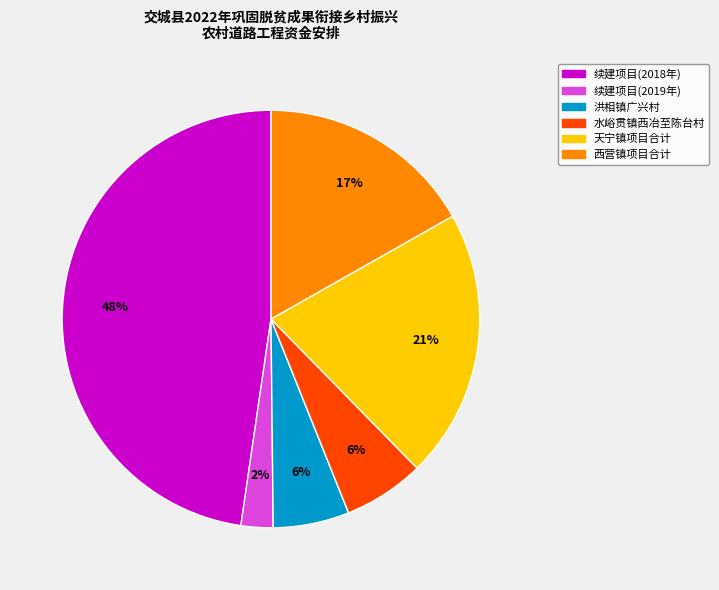

To the nearest percent, what is the average slice percentage?

17%